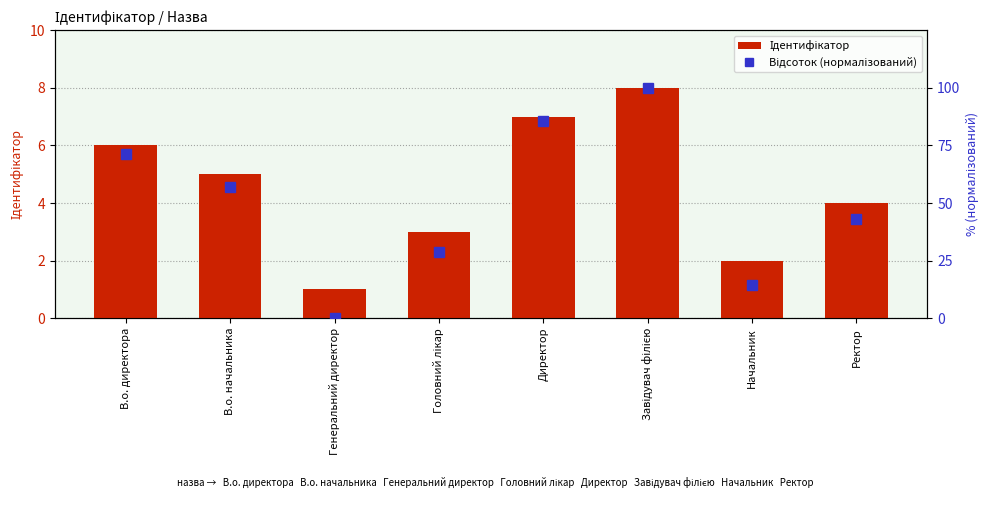

Does the chart contain stacked bars?

No